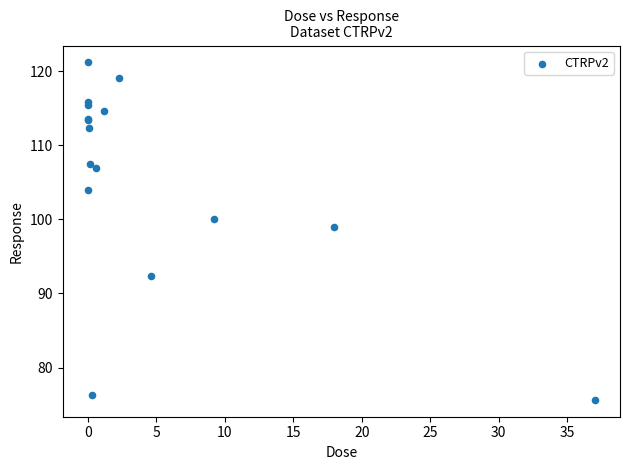

What Y value in the scatter plot is closest to 98?

99.0